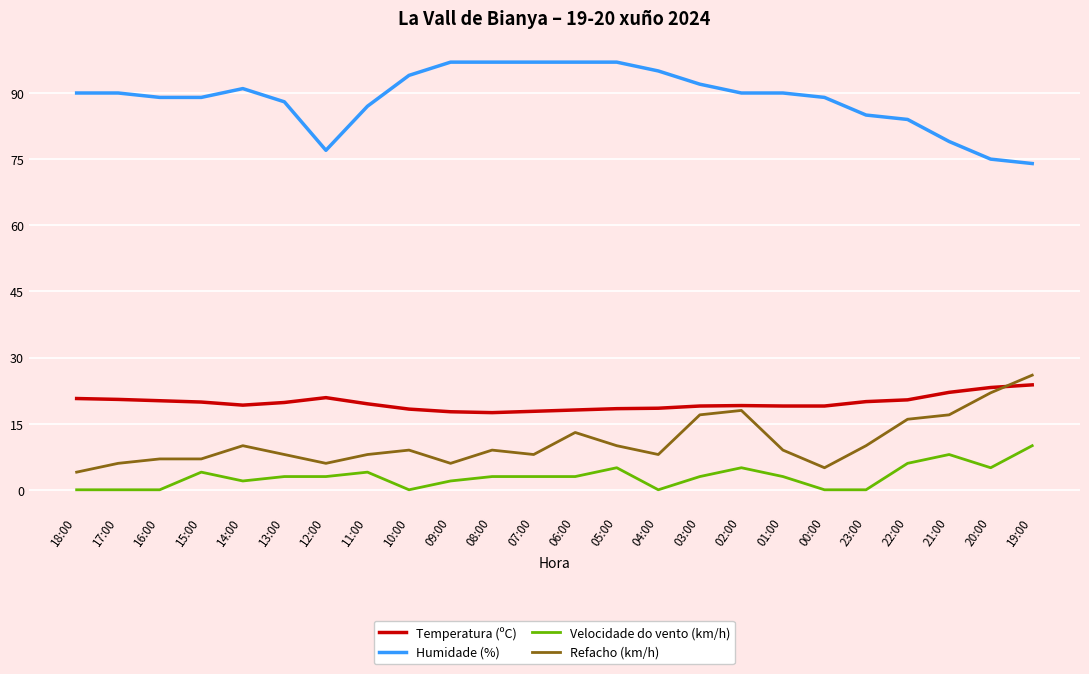

Read the Temperatura (ºC) value at 14:00.

19.2